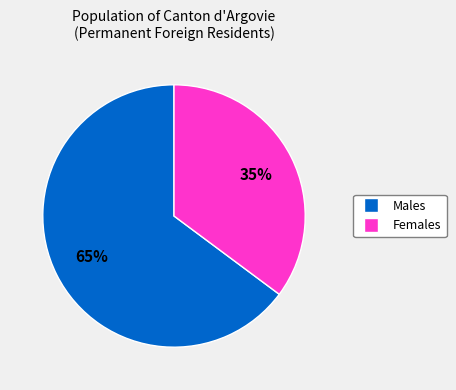

How many slices are in this pie chart?

2